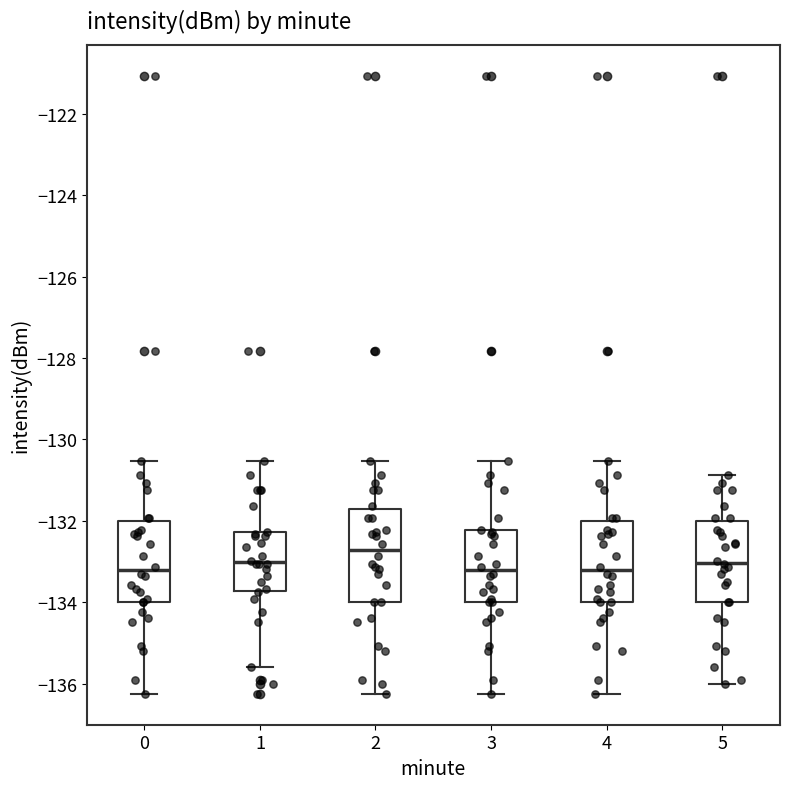

Reading left to right, read every box against the y-axis: the position of its median line, the range the box covers, and the ends of its whiskers. The values are not printed on the chart, so give them approximately, as read against the axis.

0: median -133.2, box -134.0 to -132.0, whiskers -136.2 to -130.6
1: median -133.0, box -133.8 to -132.2, whiskers -135.6 to -130.6
2: median -132.8, box -134.0 to -131.8, whiskers -136.2 to -130.6
3: median -133.2, box -134.0 to -132.2, whiskers -136.2 to -130.6
4: median -133.2, box -134.0 to -132.0, whiskers -136.2 to -130.6
5: median -133.0, box -134.0 to -132.0, whiskers -136.0 to -130.8